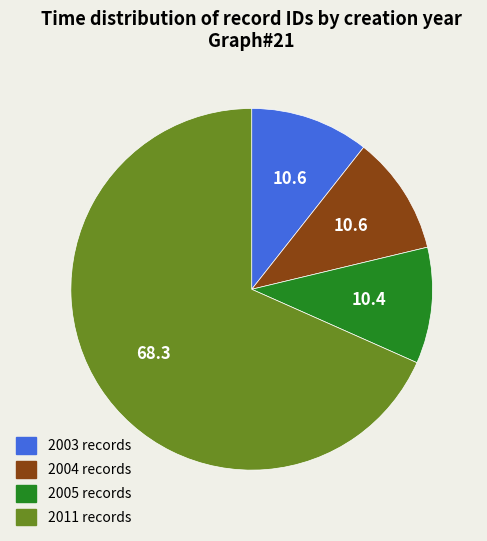

Approximately how many times larger is the value at 2003 compared to 2004?

1.0